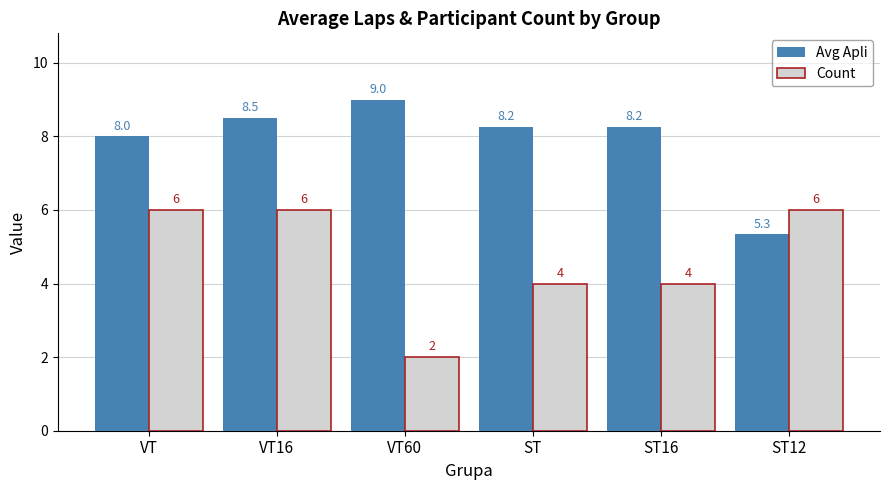

Rank the series by their maximum value, from lowest to highest.

Count, Avg Apli